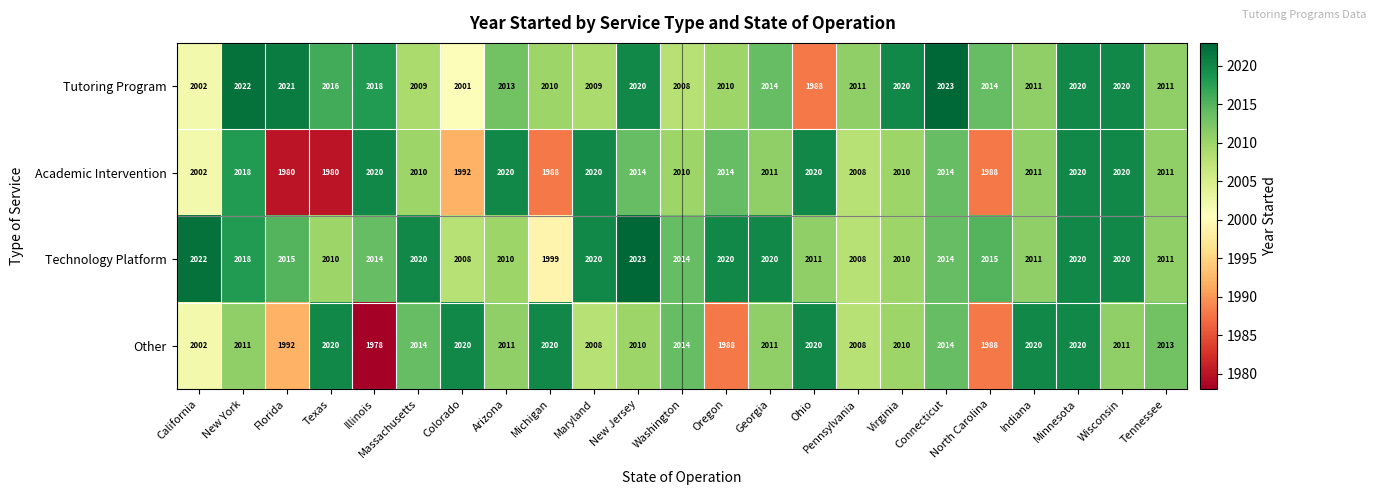

What is the minimum value shown in the chart?

1978